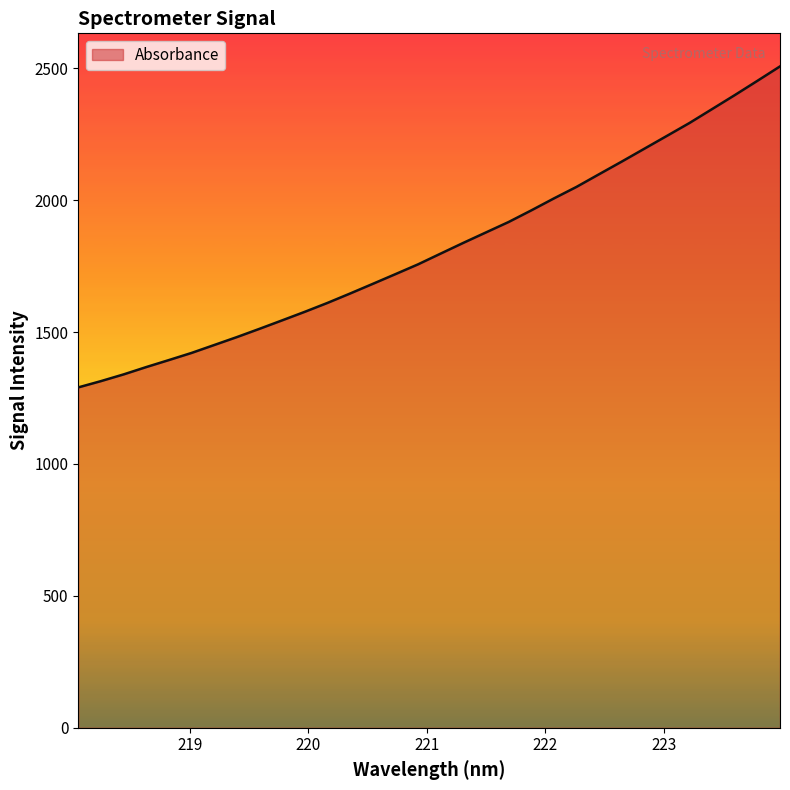

What is the sum of all values?

58229.1